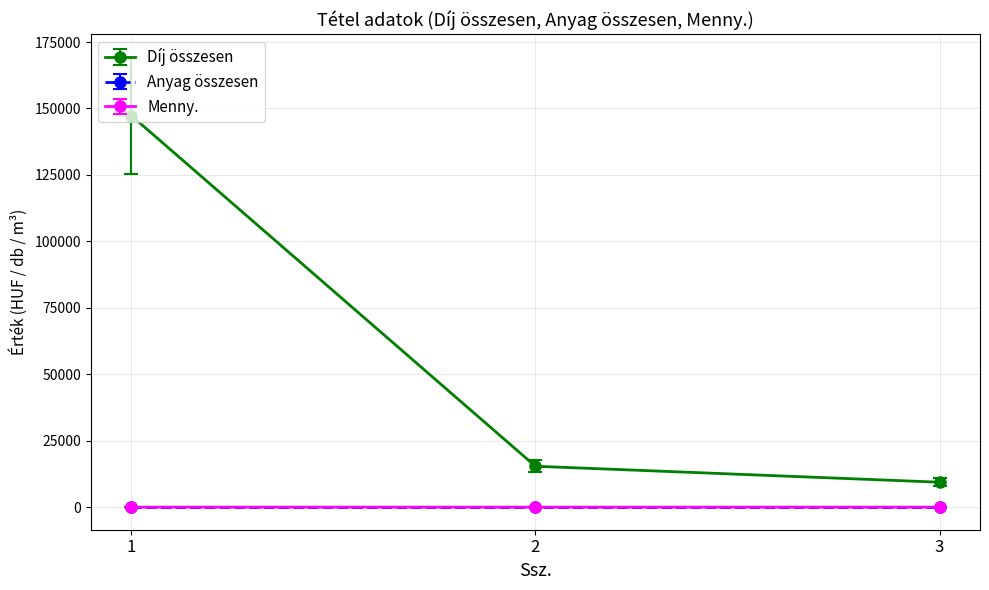

What is the difference between the maximum and minimum values in the Menny. series?

6